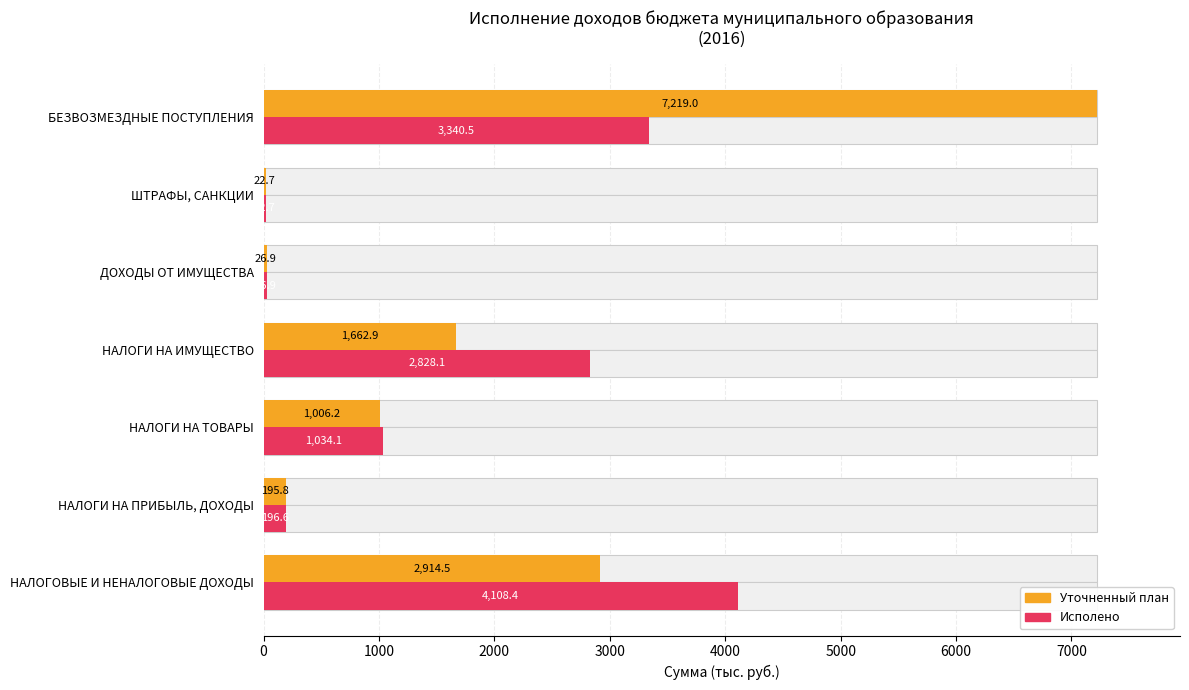

Reading left to right, what are all the values shown in this chart?

Уточненный план: 2914.5	195.8	1006.2	1662.9	26.9	22.7	7219.0
Исполено: 4108.4	196.6	1034.1	2828.1	26.9	22.7	3340.5